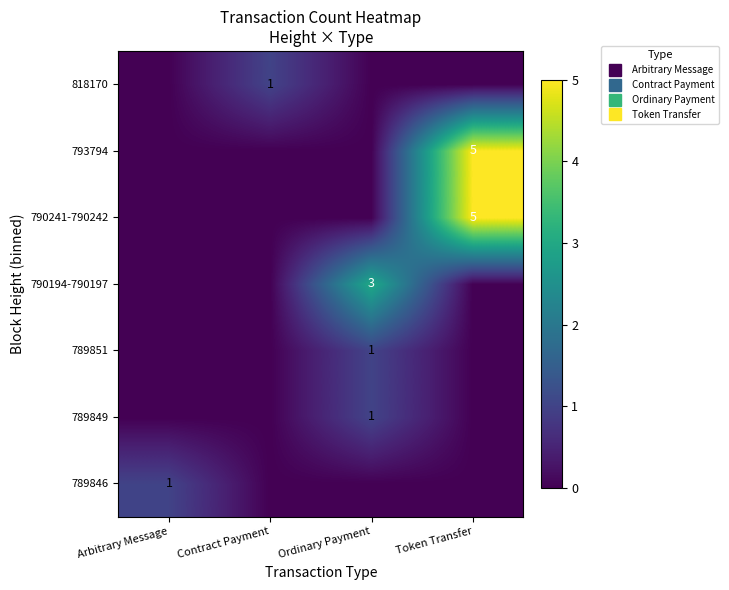

At how many categories does at least one series exceed 2?

2